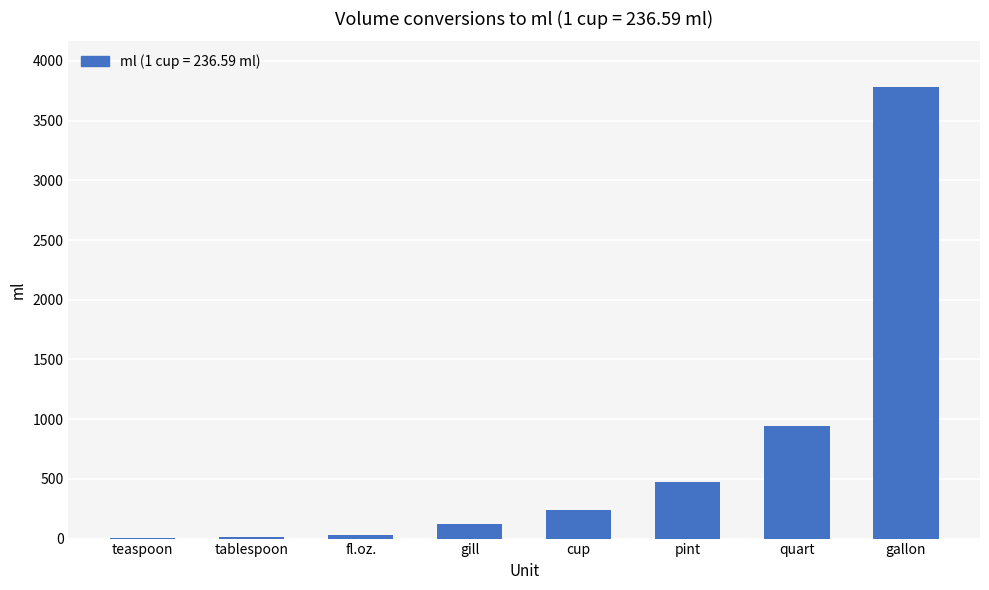

Is it true that the value at quart is 946.4?

True